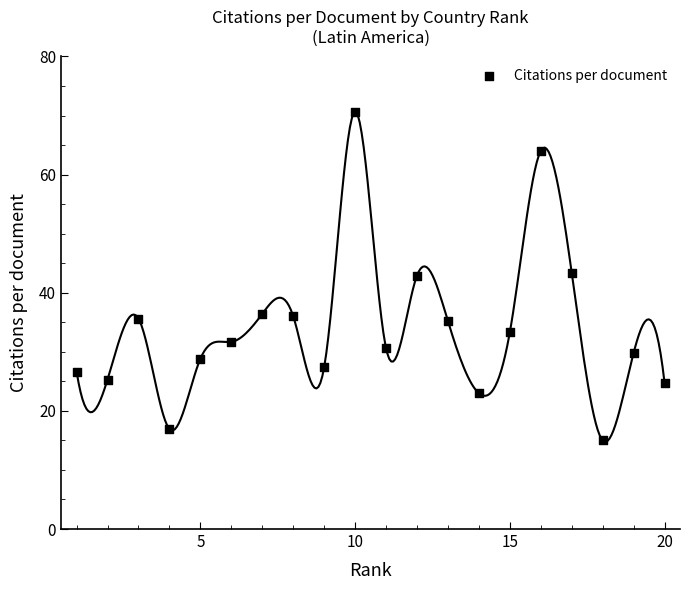

What is the range of Y values (max minus min)?

55.7